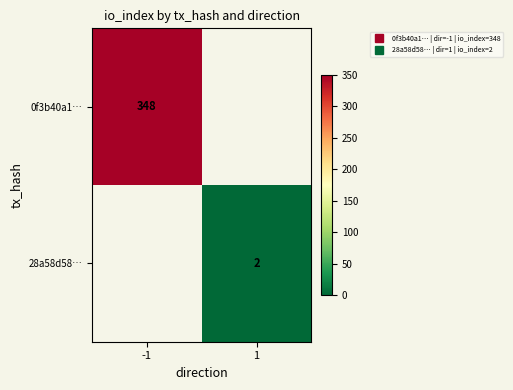

What is the lowest value of the 0f3b40a1… series?

348.0